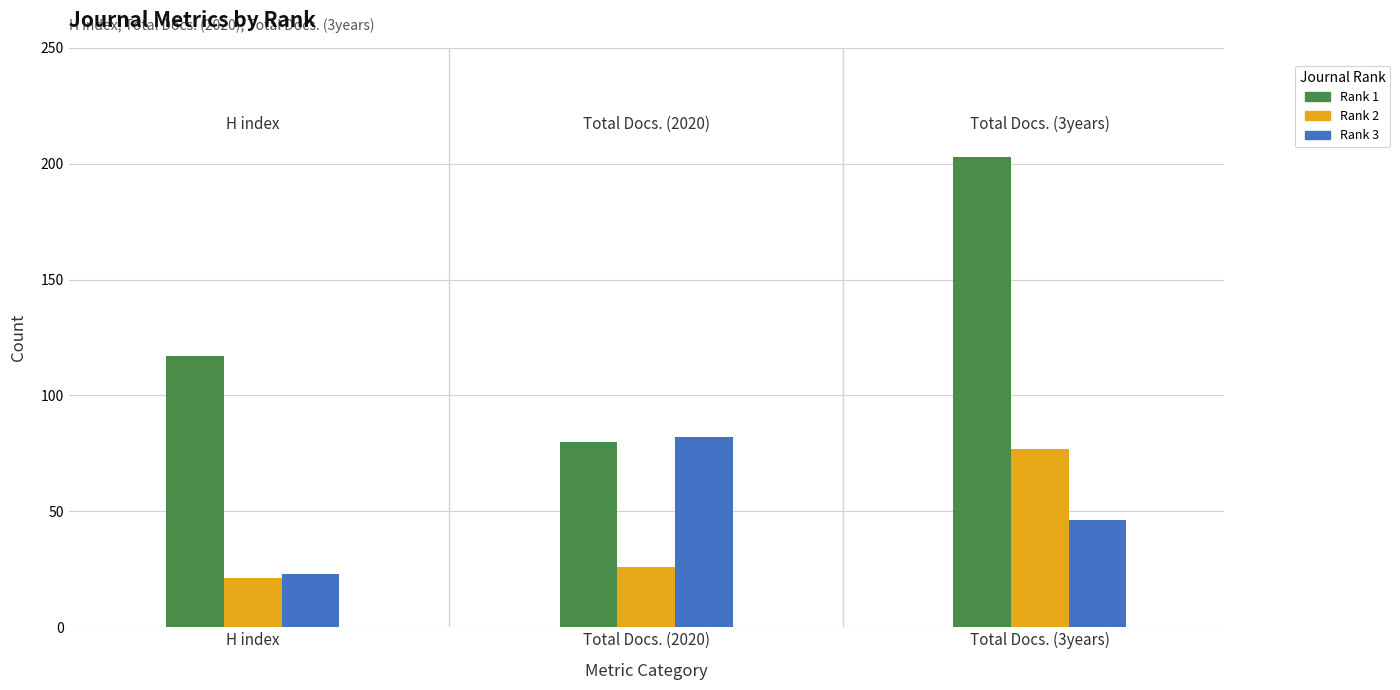

Between H index and Total Docs. (3years), which series saw the biggest shift?

Rank 1